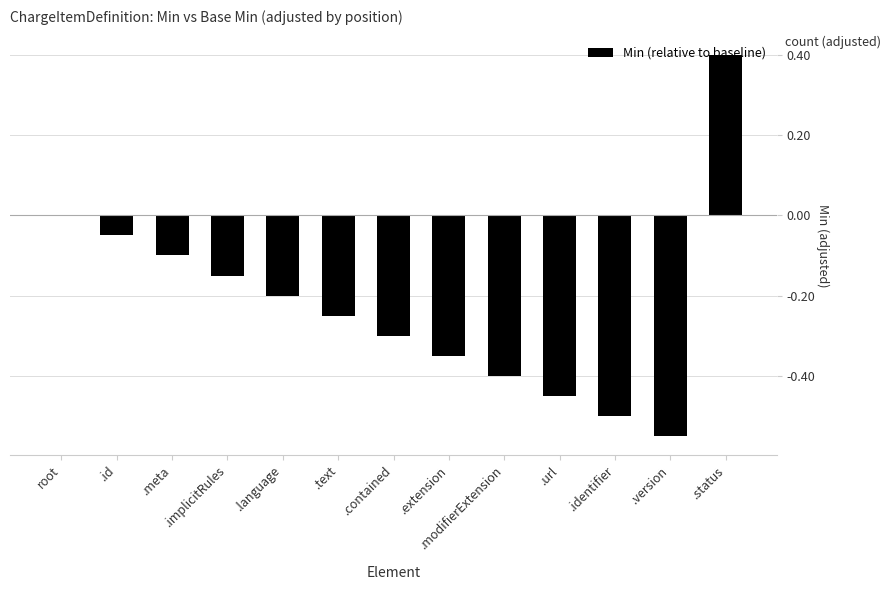

Between .language and .contained, which is larger?

.language